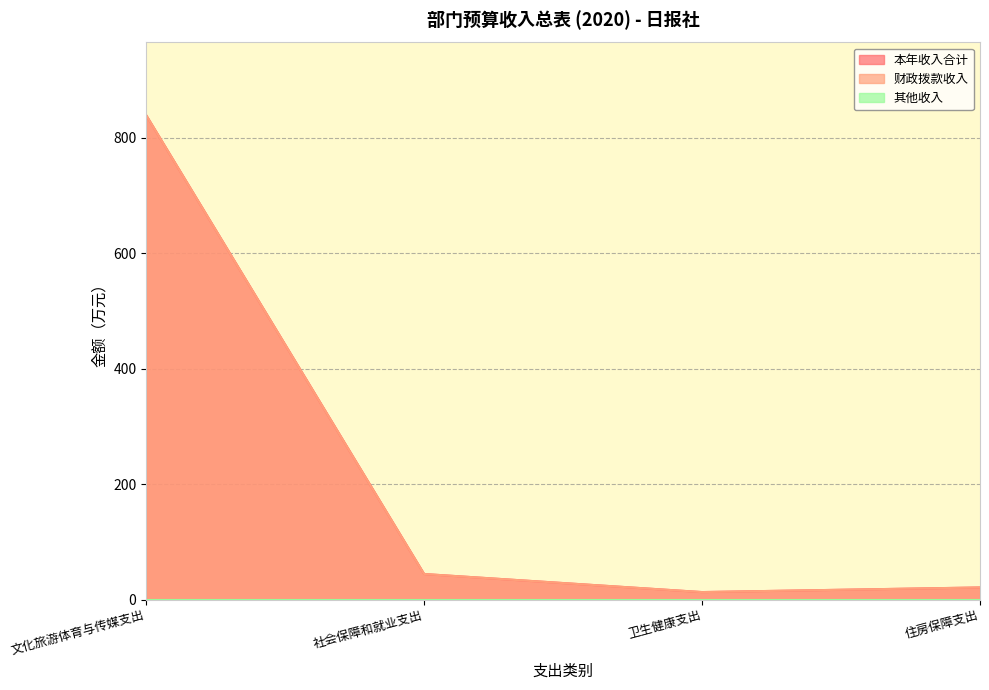

Which series has the largest range (max minus min)?

本年收入合计